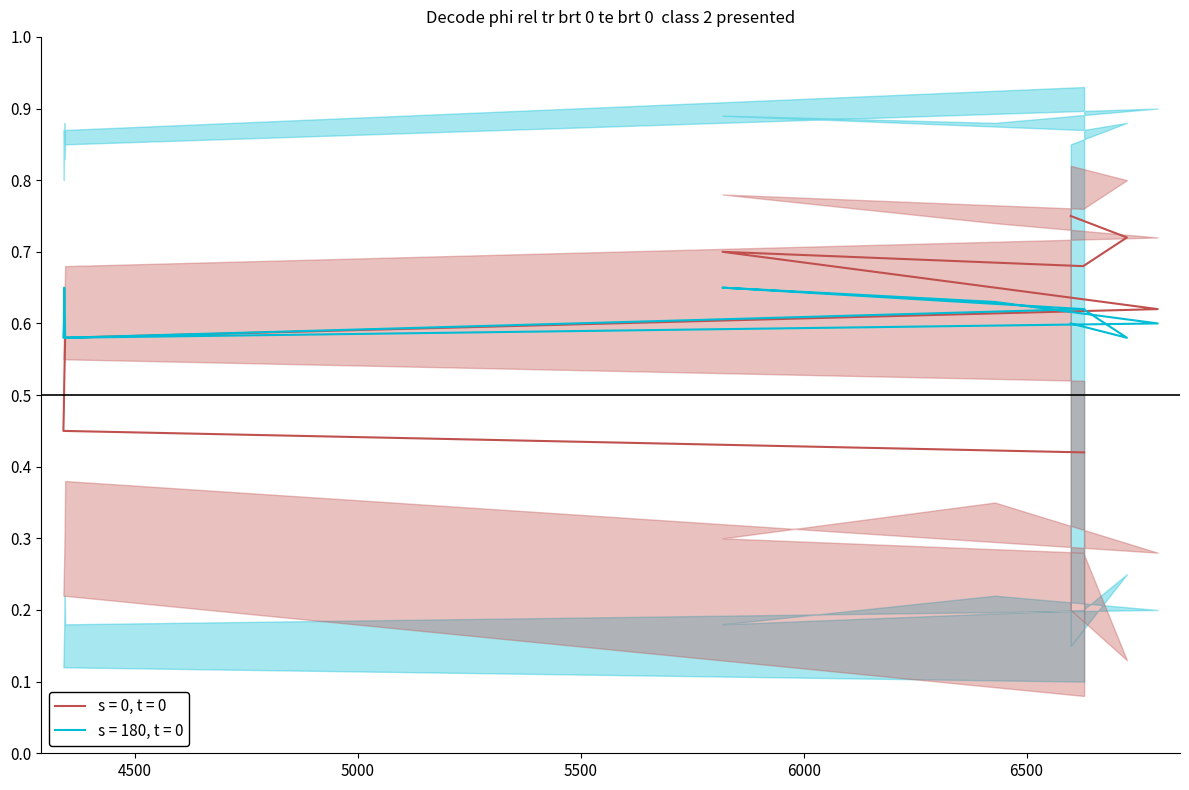

True or false: s = 0, t = 0 and s = 180, t = 0 intersect in this chart.

False